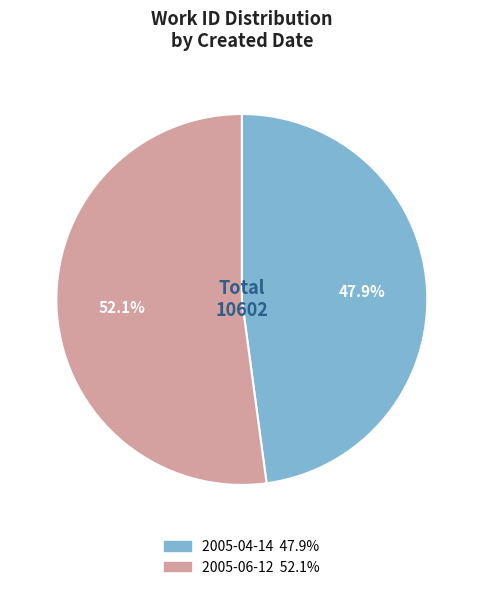

Is 2005-04-14 the majority of the pie?

No